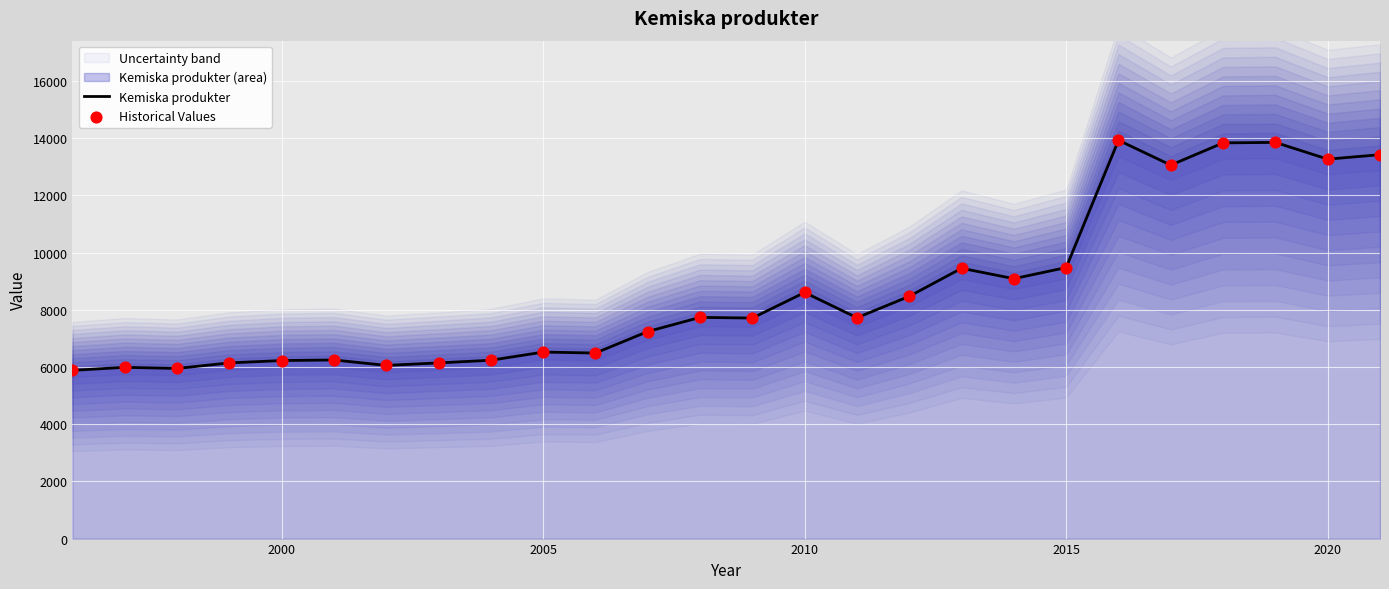

Which series reaches the minimum Y coordinate?

Kemiska produkter